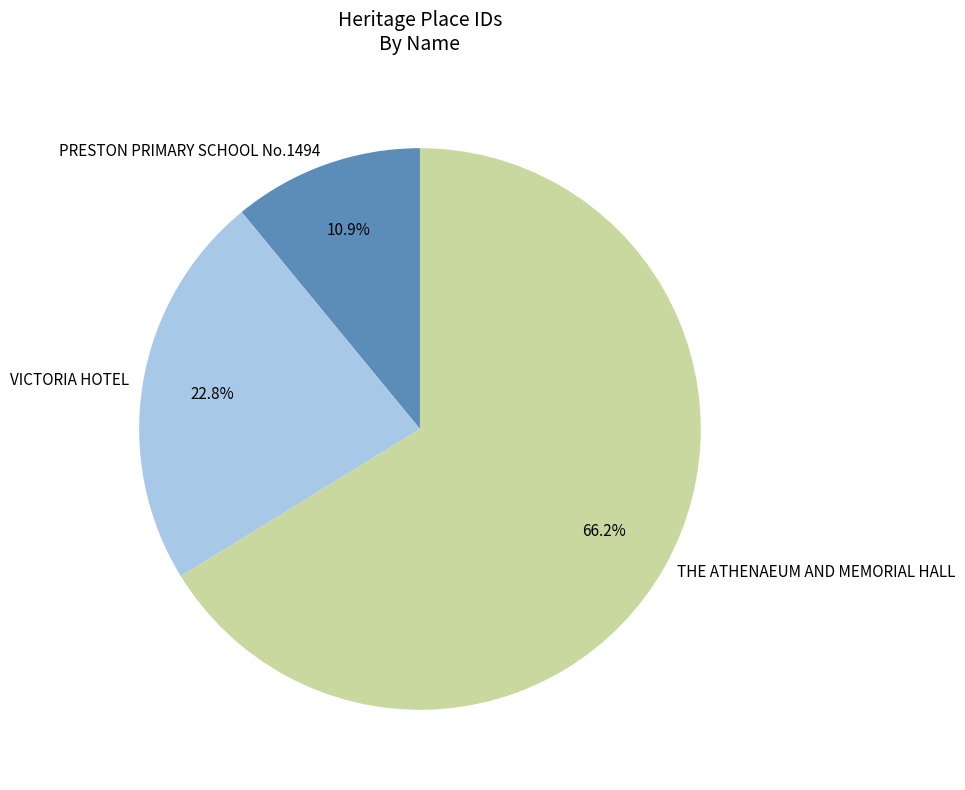

Rank the categories by value from lowest to highest.

PRESTON PRIMARY SCHOOL No.1494, VICTORIA HOTEL, THE ATHENAEUM AND MEMORIAL HALL